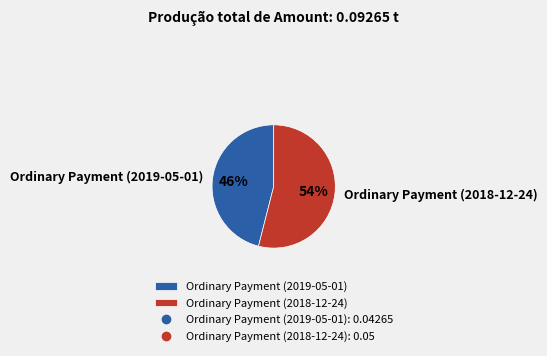

How many segments does this pie chart have?

2